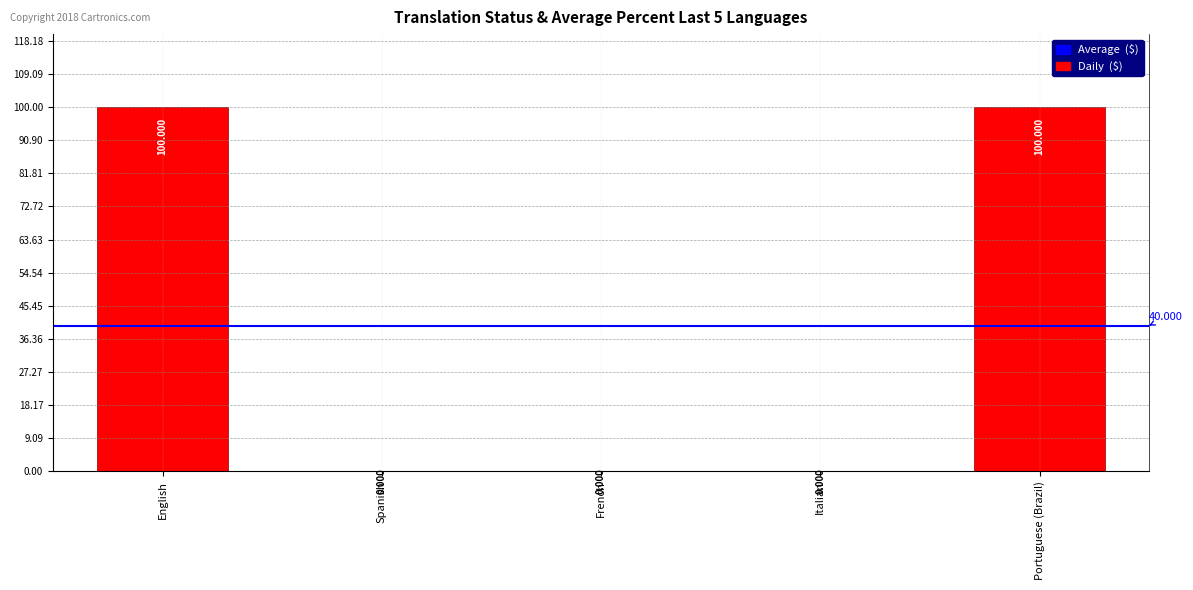

Are the bars horizontal?

No